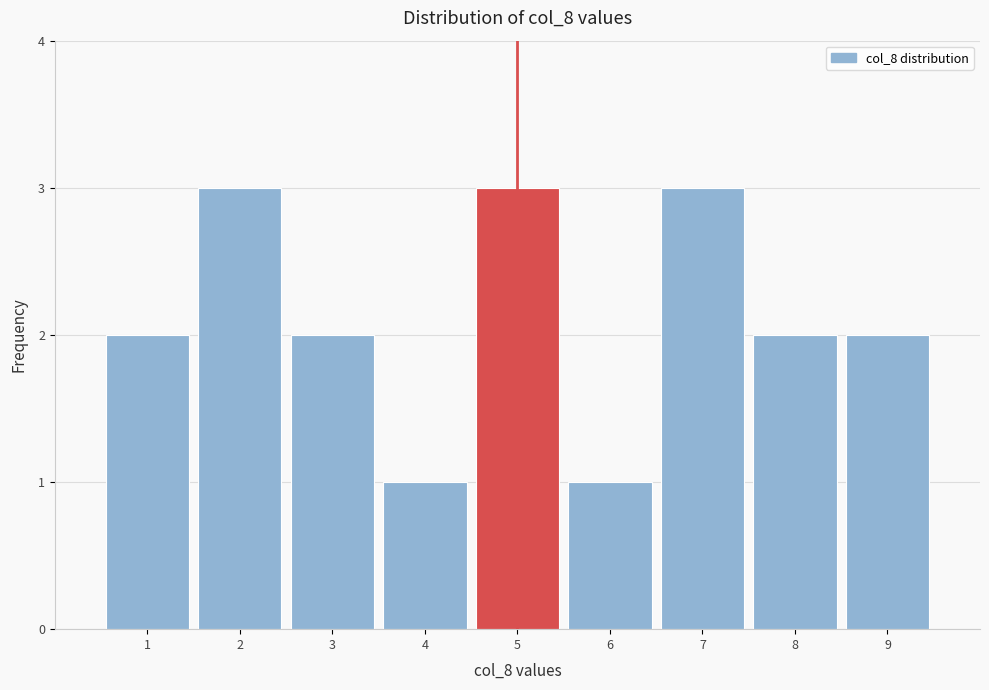

Reading left to right, transcribe this chart: for each bar, give the range it covers on the x-axis and its height. The values are not printed on the chart, so give them approximately, as read against the axis.

0.5 to 1.5: 2
1.5 to 2.5: 3
2.5 to 3.5: 2
3.5 to 4.5: 1
4.5 to 5.5: 3
5.5 to 6.5: 1
6.5 to 7.5: 3
7.5 to 8.5: 2
8.5 to 9.5: 2